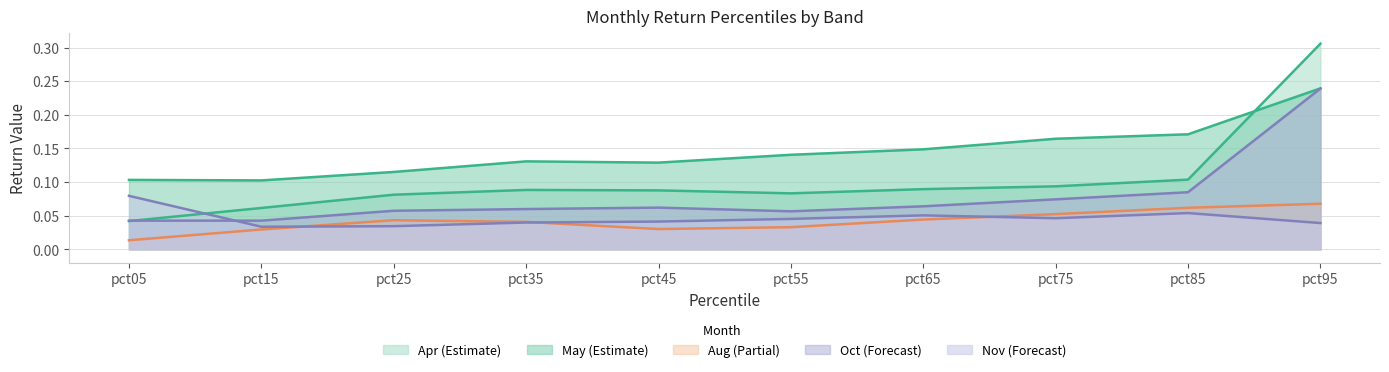

What is the maximum value for Aug?

0.1